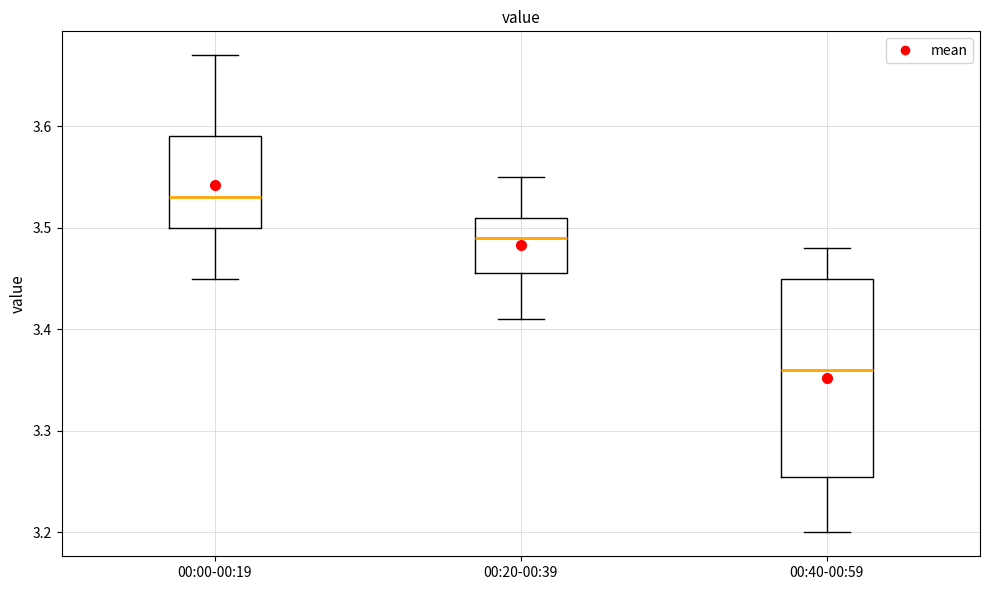

Comparing the boxes themselves (not the whiskers), which one is the tallest?

00:40-00:59